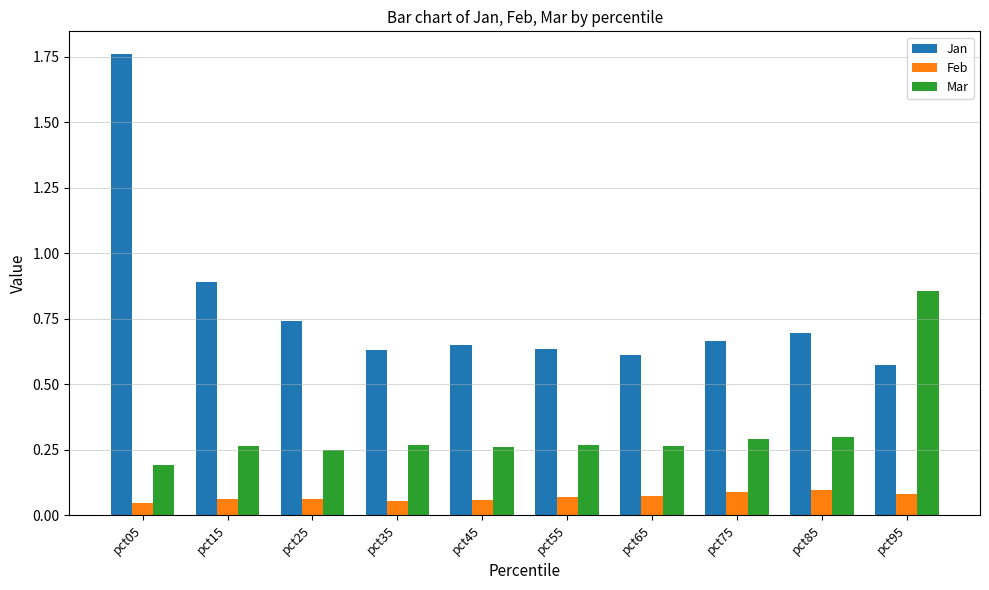

How many bars are there in each group?

3